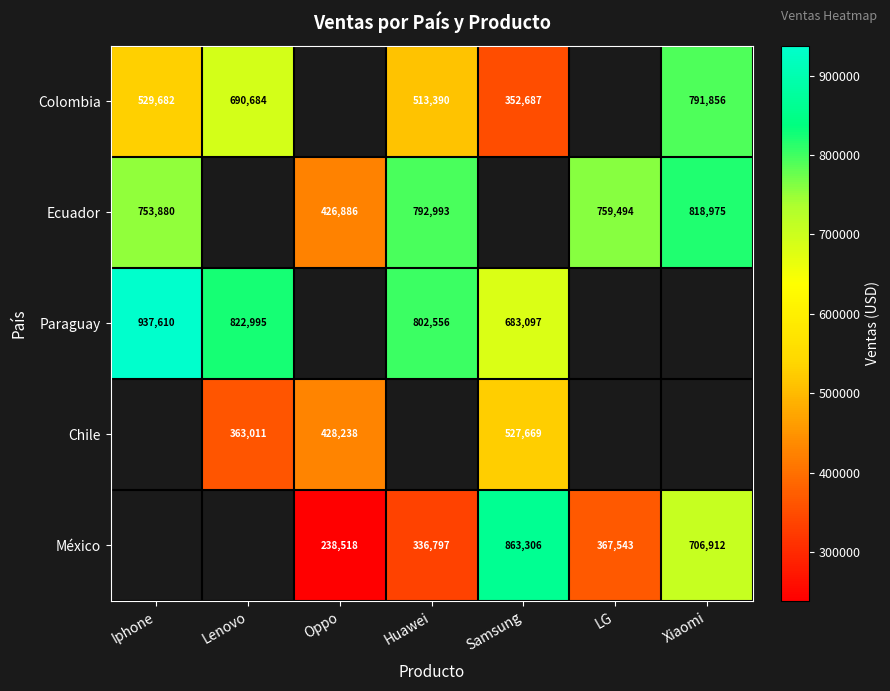

Is the value of Colombia at Xiaomi greater than the value of México at LG?

Yes